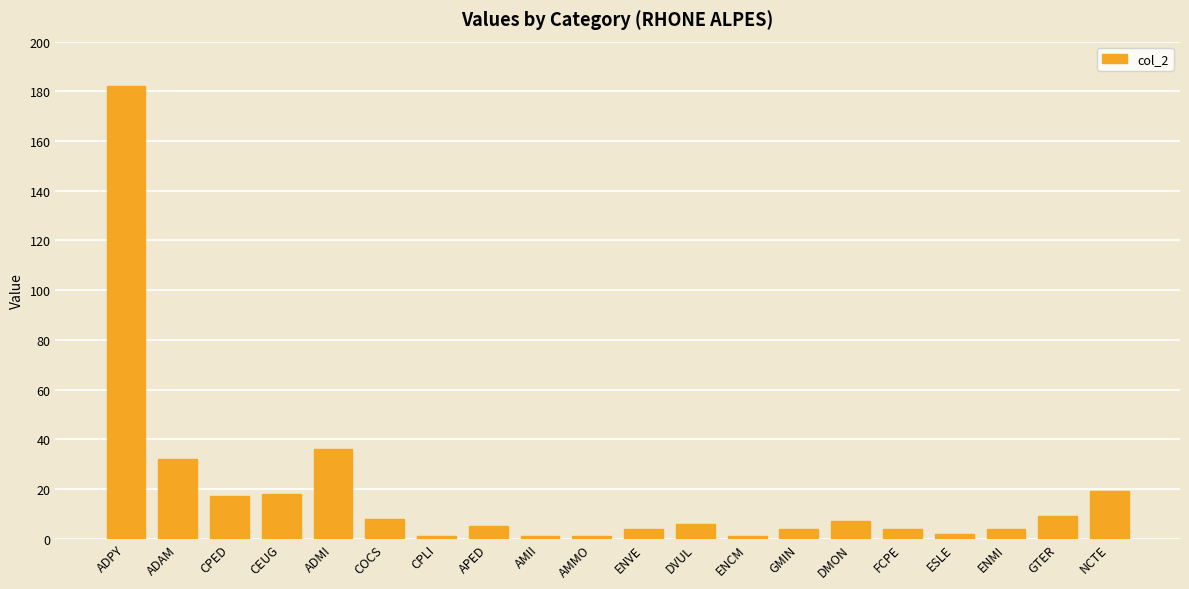

The value at ADMI is 47. True or false?

False